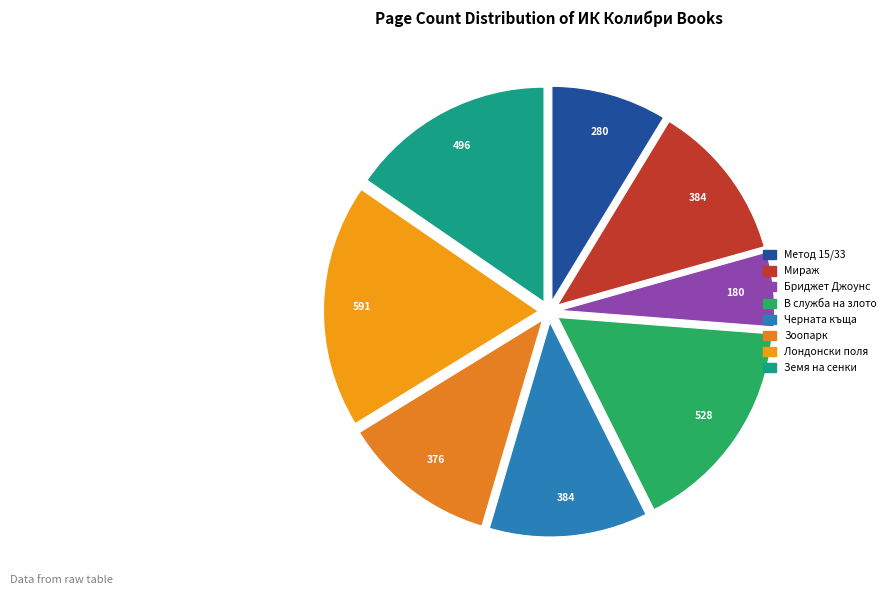

How many segments does this pie chart have?

8